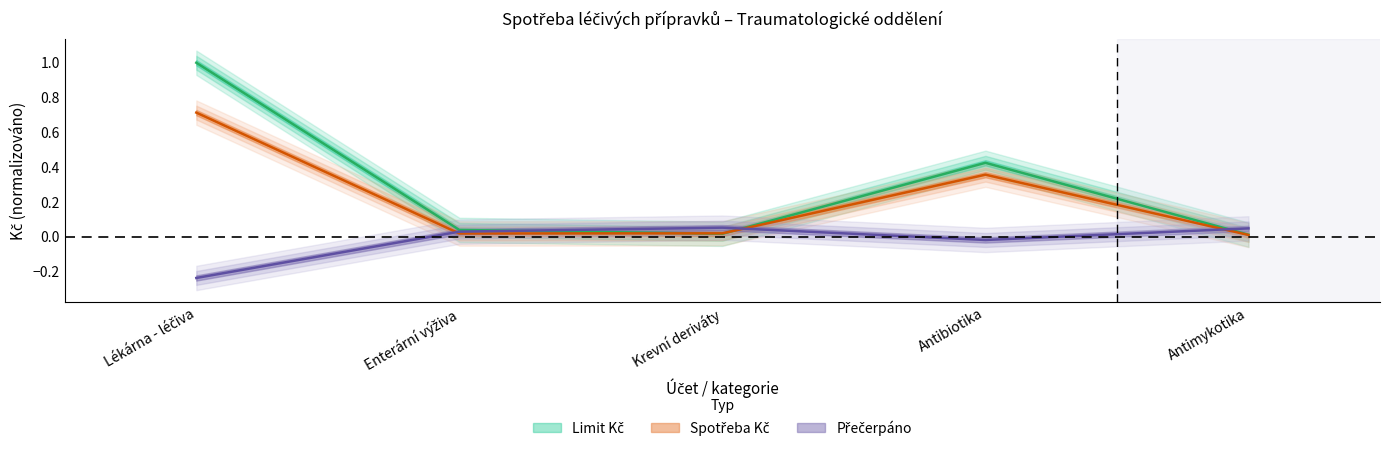

What are all the series names shown in the legend?

Limit Kč, Spotřeba Kč, Přečerpáno